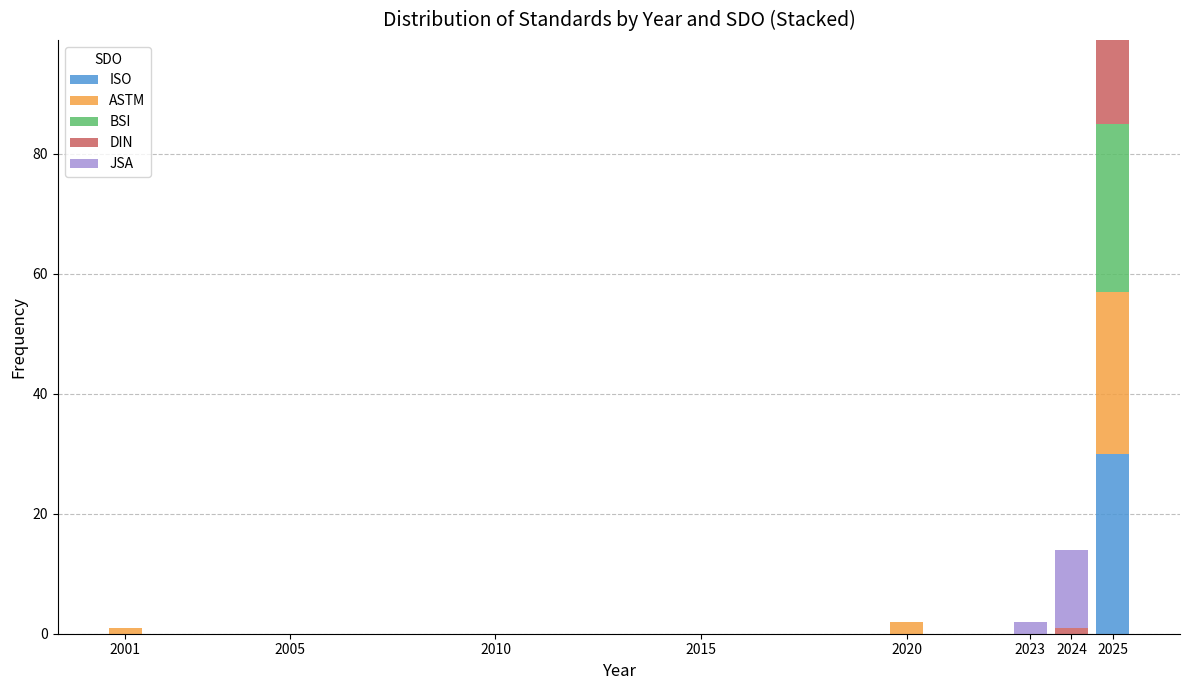

Reading left to right, list every stacked bar in this chart as the range it spans on the x-axis followed by its total height. The values are not printed on the chart, so give them approximately, as read against the axis.

2000.5 to 2001.5: under 2
2001.5 to 2002.5: 0
2002.5 to 2003.5: 0
2003.5 to 2004.5: 0
2004.5 to 2005.5: 0
2005.5 to 2006.5: 0
2006.5 to 2007.5: 0
2007.5 to 2008.5: 0
2008.5 to 2009.5: 0
2009.5 to 2010.5: 0
2010.5 to 2011.5: 0
2011.5 to 2012.5: 0
2012.5 to 2013.5: 0
2013.5 to 2014.5: 0
2014.5 to 2015.5: 0
2015.5 to 2016.5: 0
2016.5 to 2017.5: 0
2017.5 to 2018.5: 0
2018.5 to 2019.5: 0
2019.5 to 2020.5: 2
2020.5 to 2021.5: 0
2021.5 to 2022.5: 0
2022.5 to 2023.5: 2
2023.5 to 2024.5: 14
2024.5 to 2025.5: 100